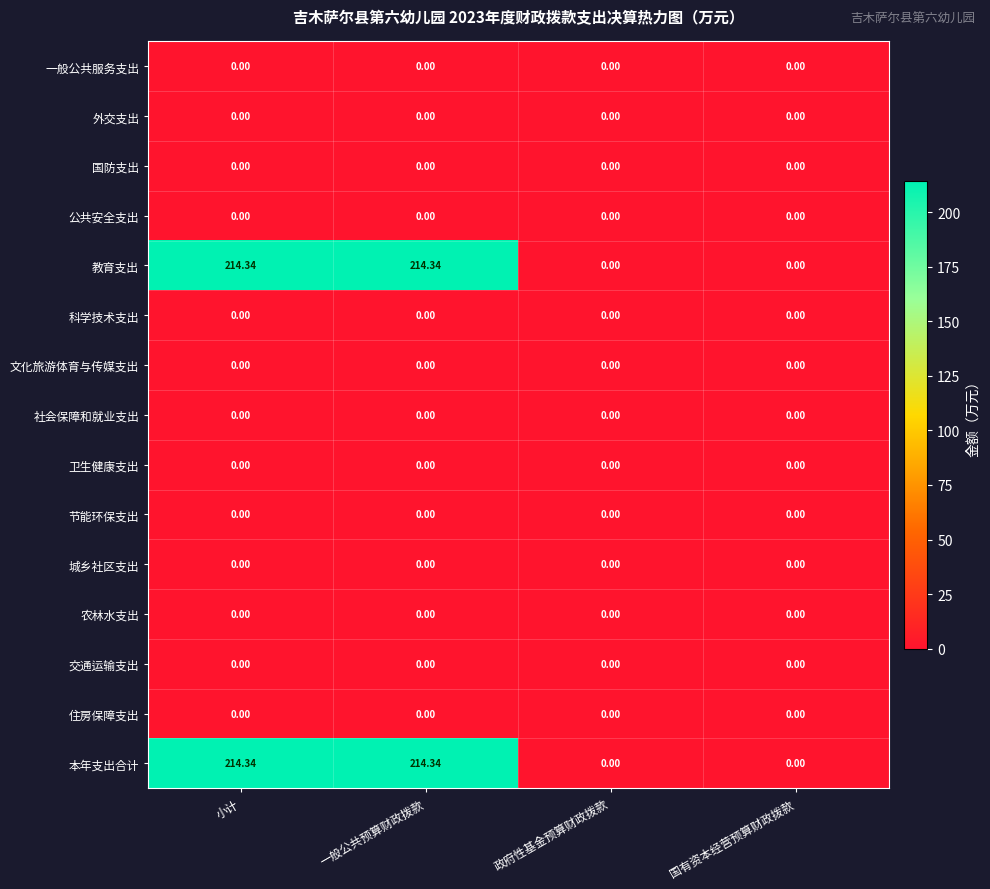

Is the value of 一般公共服务支出 at 一般公共预算财政拨款 greater than the value of 教育支出 at 小计?

No